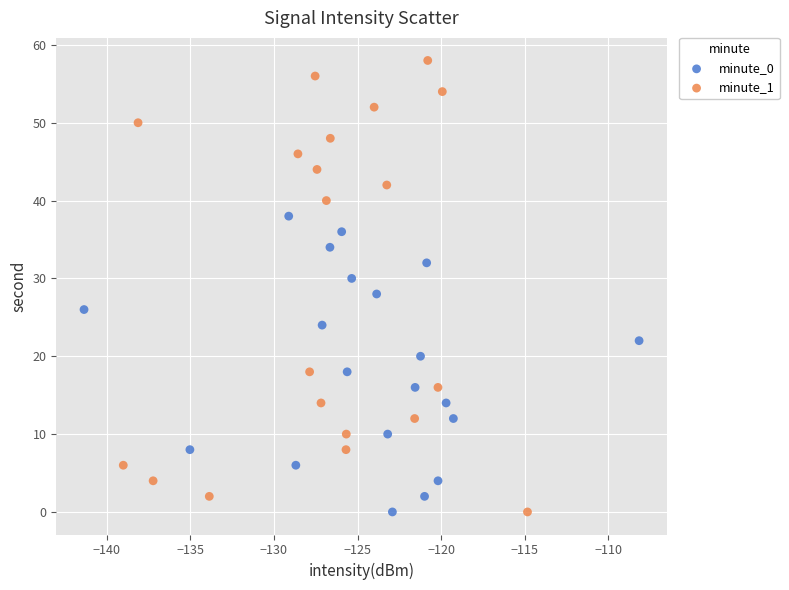

Which series has the widest spread of Y values?

minute_1